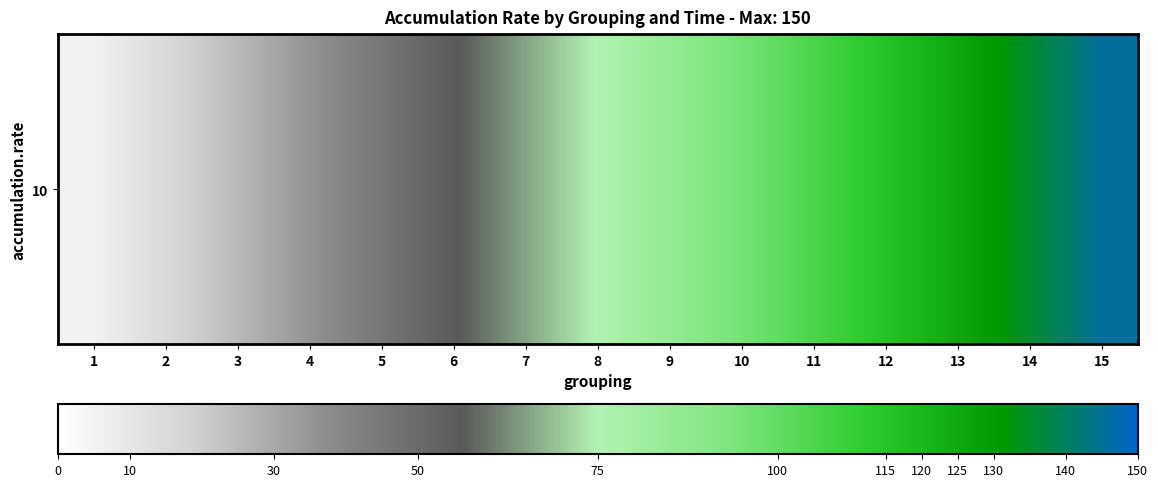

Reading left to right, transcribe all the data shown in this chart.

1=5.5	2=15.5	3=25.5	4=35.5	5=45.5	6=55.5	7=65.5	8=75.5	9=85.5	10=95.5	11=105.5	12=115.5	13=125.5	14=135.5	15=145.5